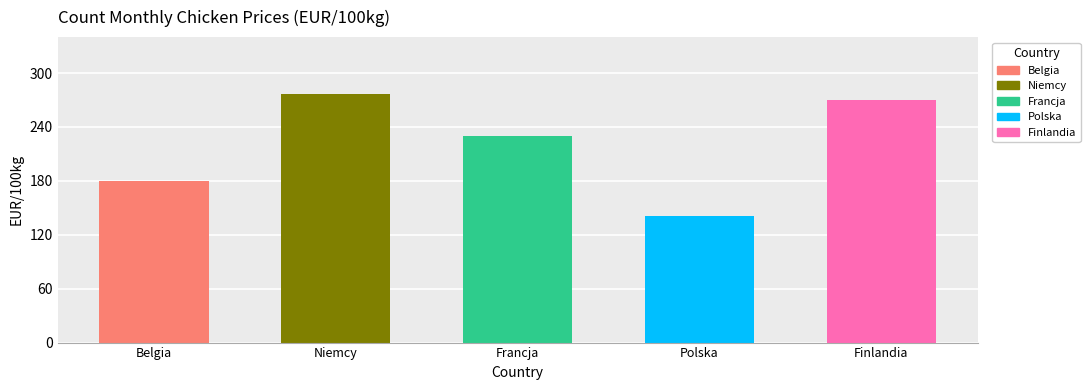

Does the chart contain any negative values?

No